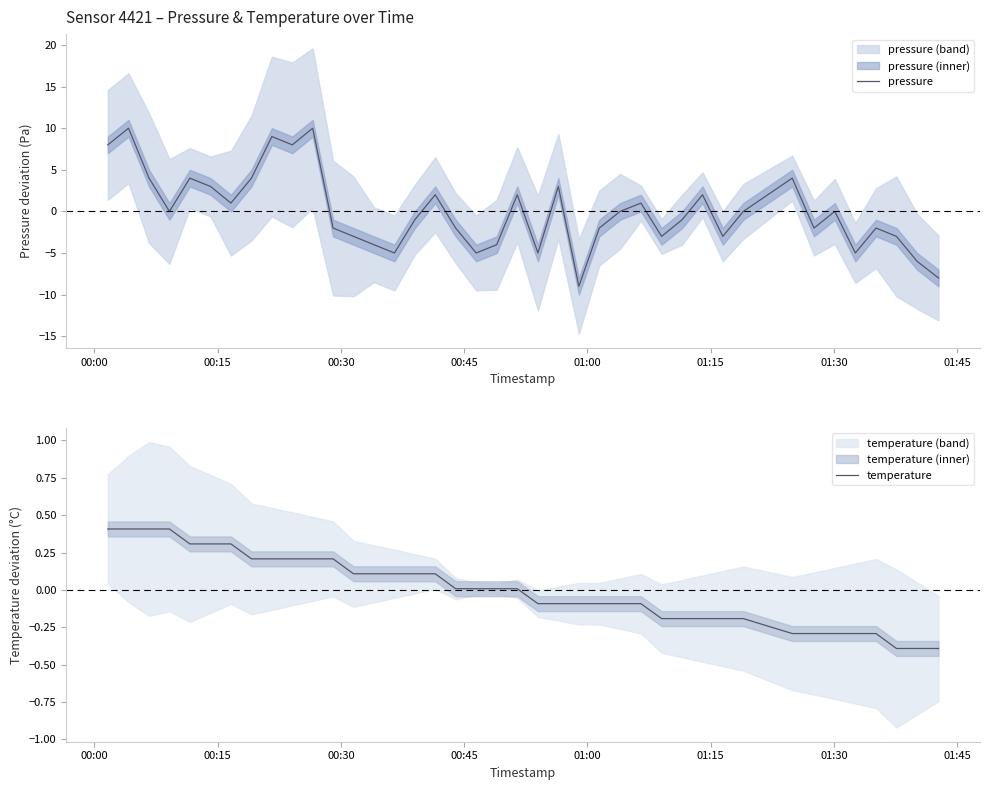

Which series ends up on top after the final intersection of temperature and pressure?

temperature